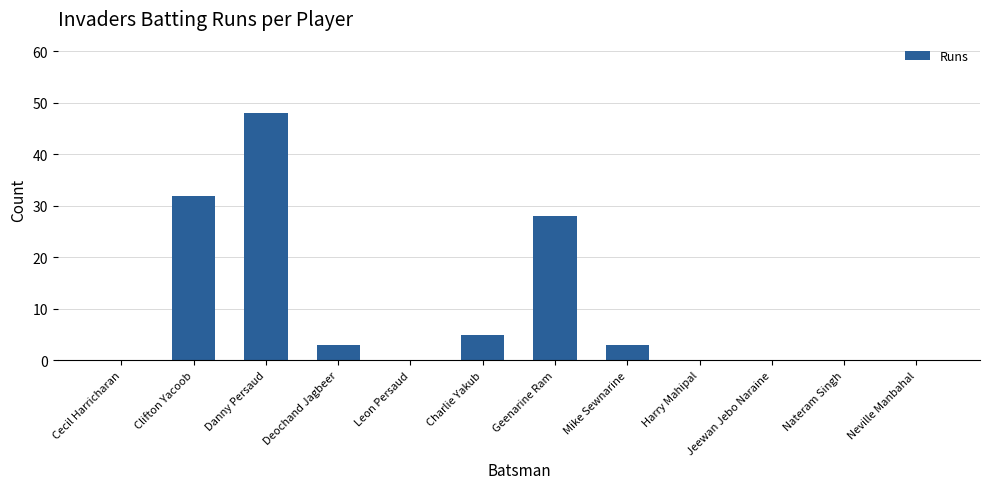

What is the sum of all values?

119